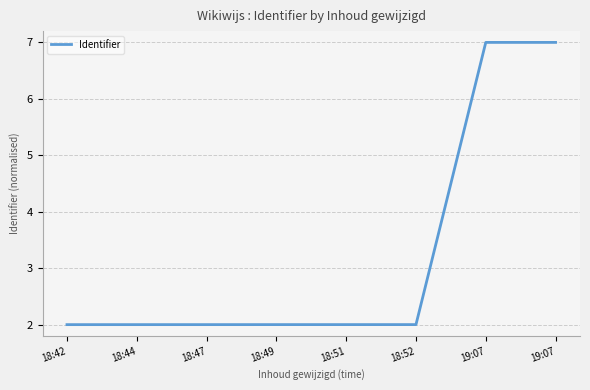

How many series are shown in this chart?

1